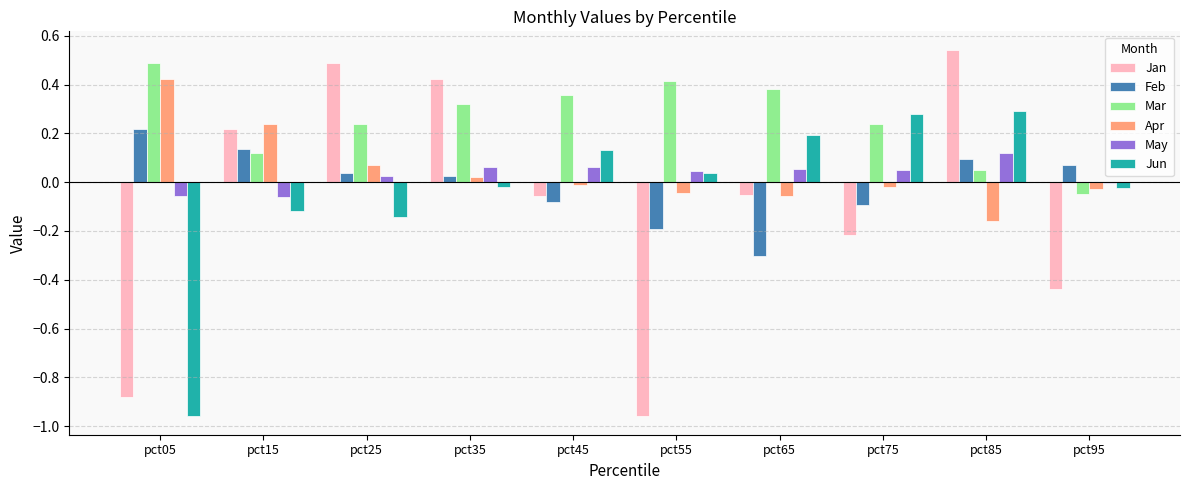

True or false: Apr has a value of -0.0 at pct45.

True